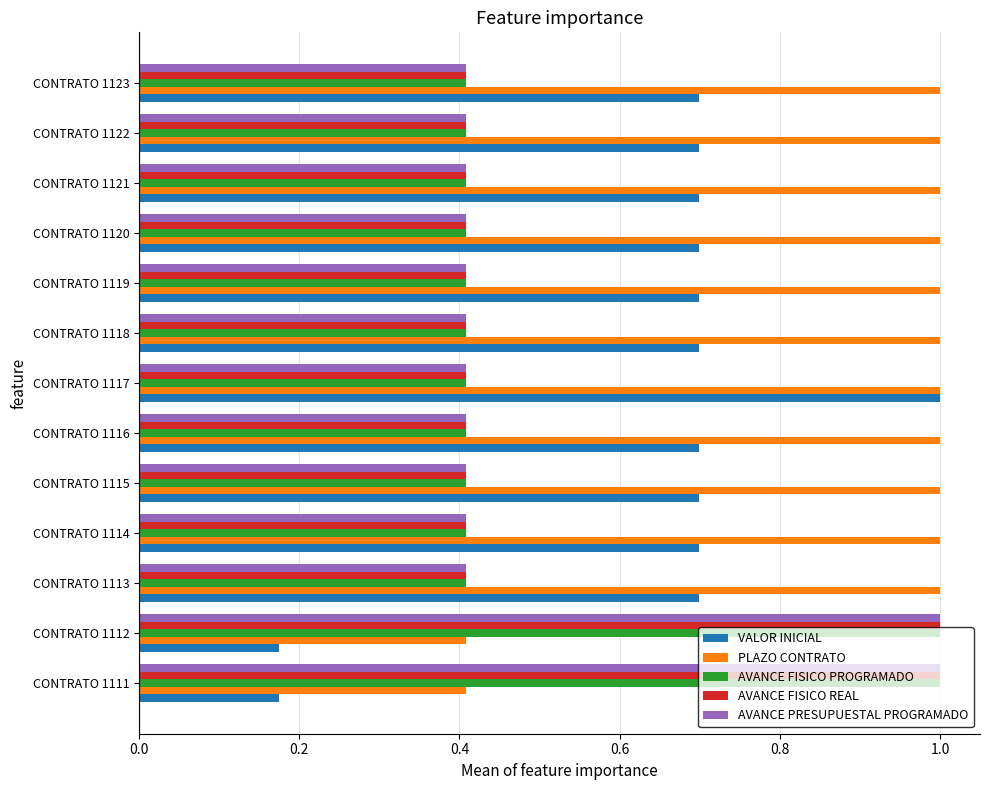

Which series has the largest range (max minus min)?

VALOR INICIAL